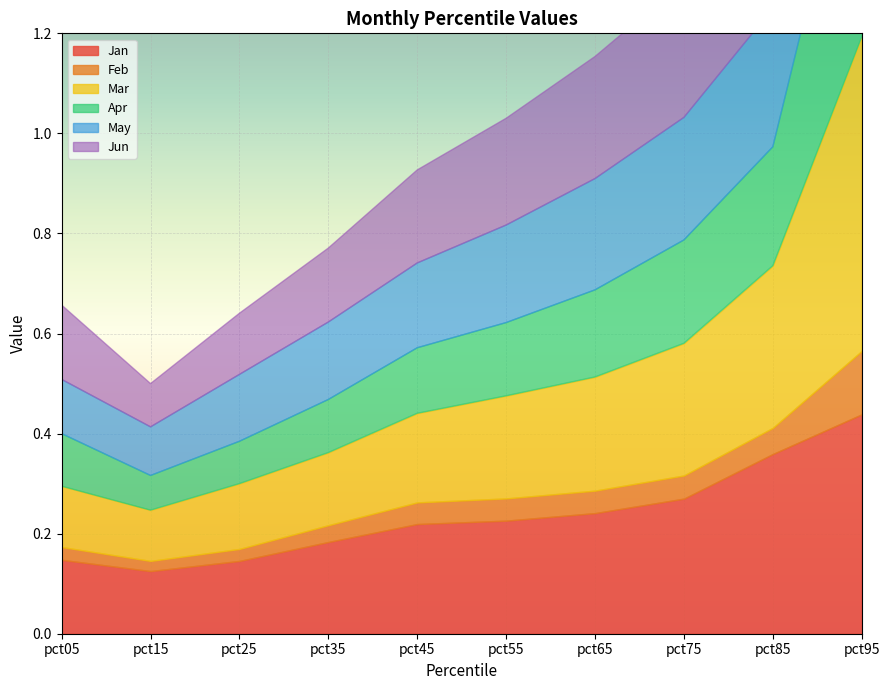

How many distinct data groups are displayed?

6